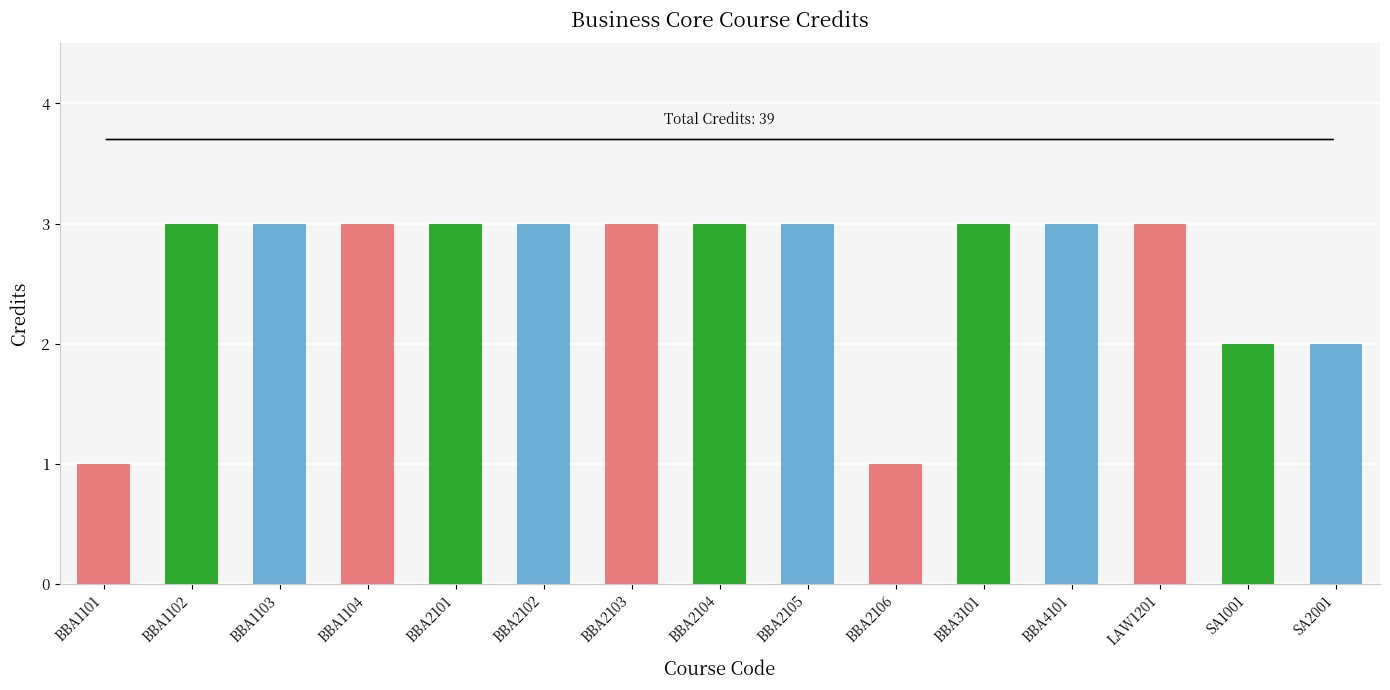

How many series are shown in this chart?

1